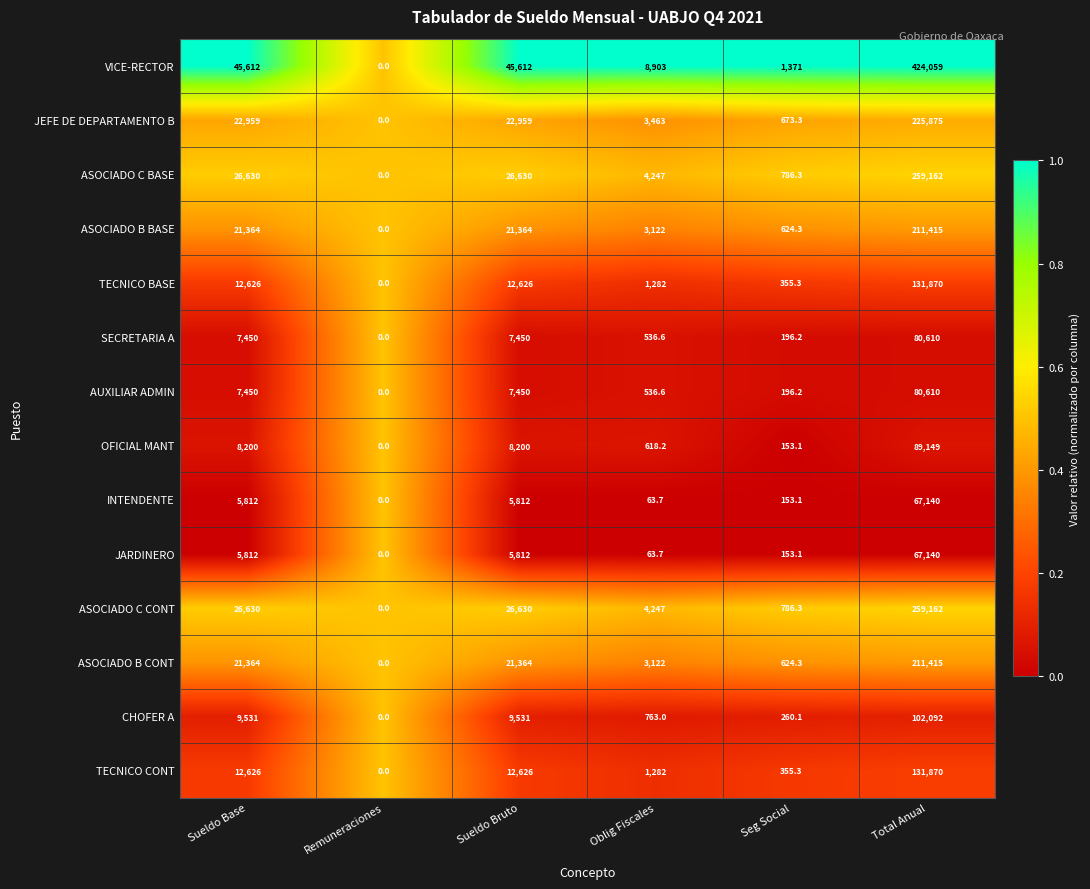

Read the INTENDENTE value at Total Anual.

67140.0